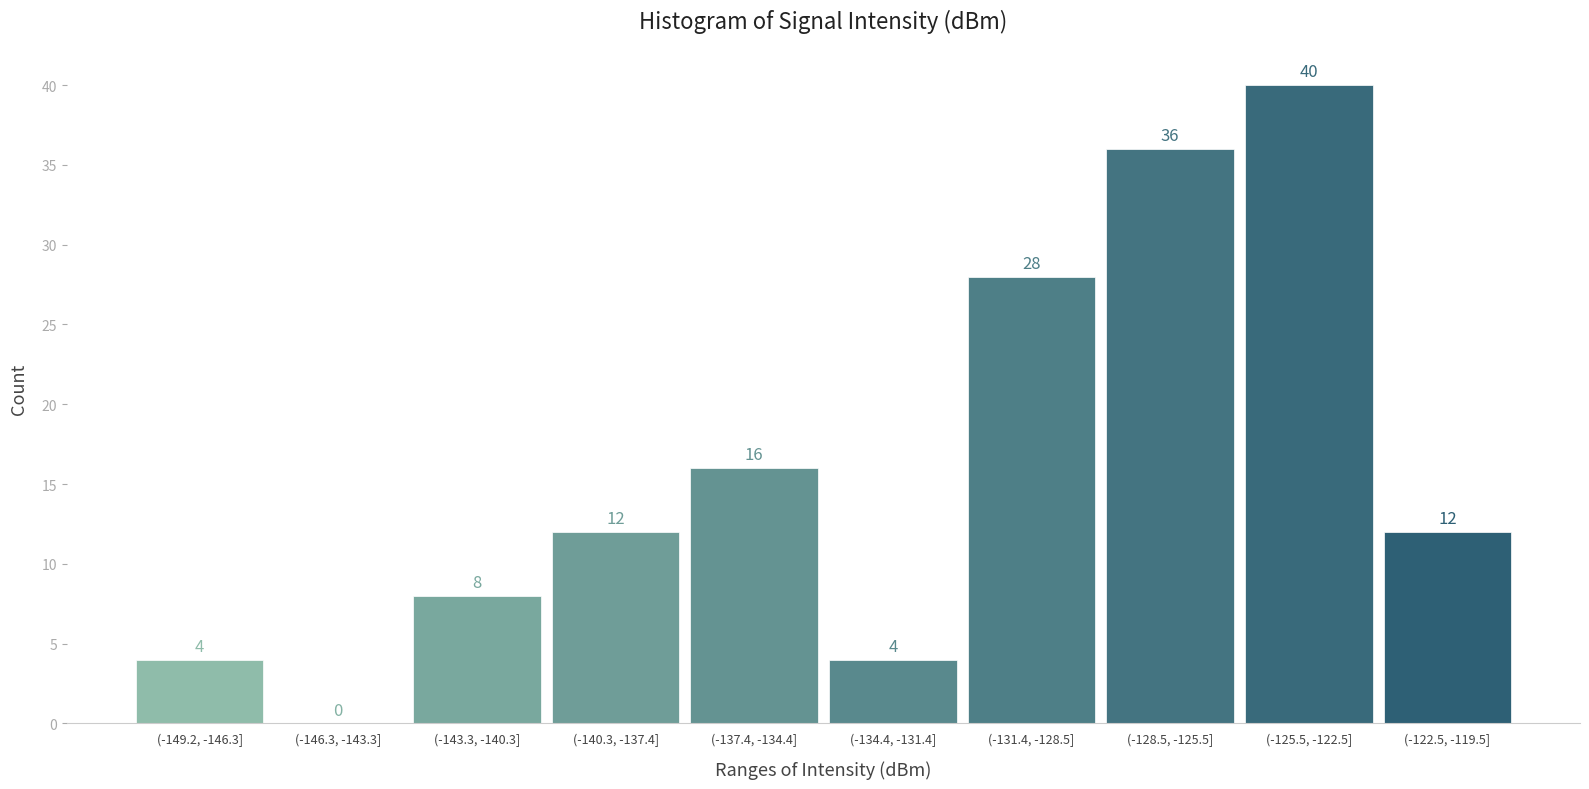

Reading left to right, list all the values displayed in this chart.

(-149.2, -146.3]=4	(-146.3, -143.3]=0	(-143.3, -140.3]=8	(-140.3, -137.4]=12	(-137.4, -134.4]=16	(-134.4, -131.4]=4	(-131.4, -128.5]=28	(-128.5, -125.5]=36	(-125.5, -122.5]=40	(-122.5, -119.5]=12